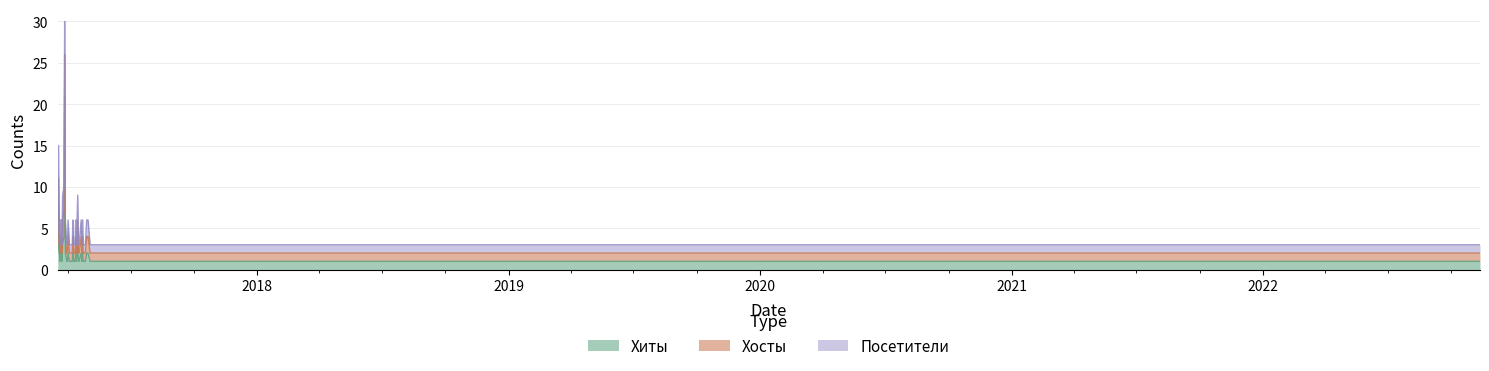

Reading left to right, transcribe all the data shown in this chart.

Хиты: 2	7	3	1	2	2	1	3	4	21	2	1	1	2	1	1	2	1	1	1	2	1	3	1	1	2	1	2	1	1	1	2	2	2	1	1	1	1	1	1
Хосты: 1	4	2	1	2	2	1	3	3	5	2	1	1	2	1	1	2	1	1	1	2	1	3	1	1	2	1	2	1	1	1	2	2	2	1	1	1	1	1	1
Посетители: 1	4	2	1	2	2	1	3	3	4	2	1	1	2	1	1	2	1	1	1	2	1	3	1	1	2	1	2	1	1	1	2	2	2	1	1	1	1	1	1